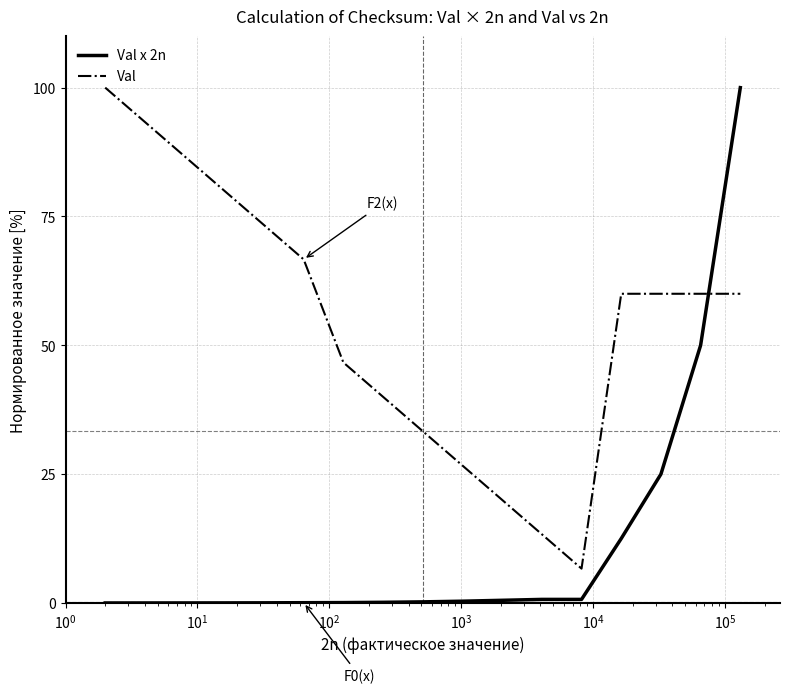

What is the difference between the maximum and minimum values in the Val series?

93.3